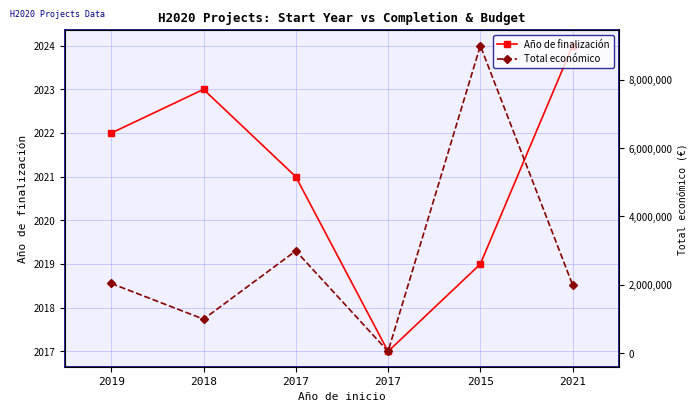

What is the difference between the second highest and second lowest values in the Año de finalización series?

4